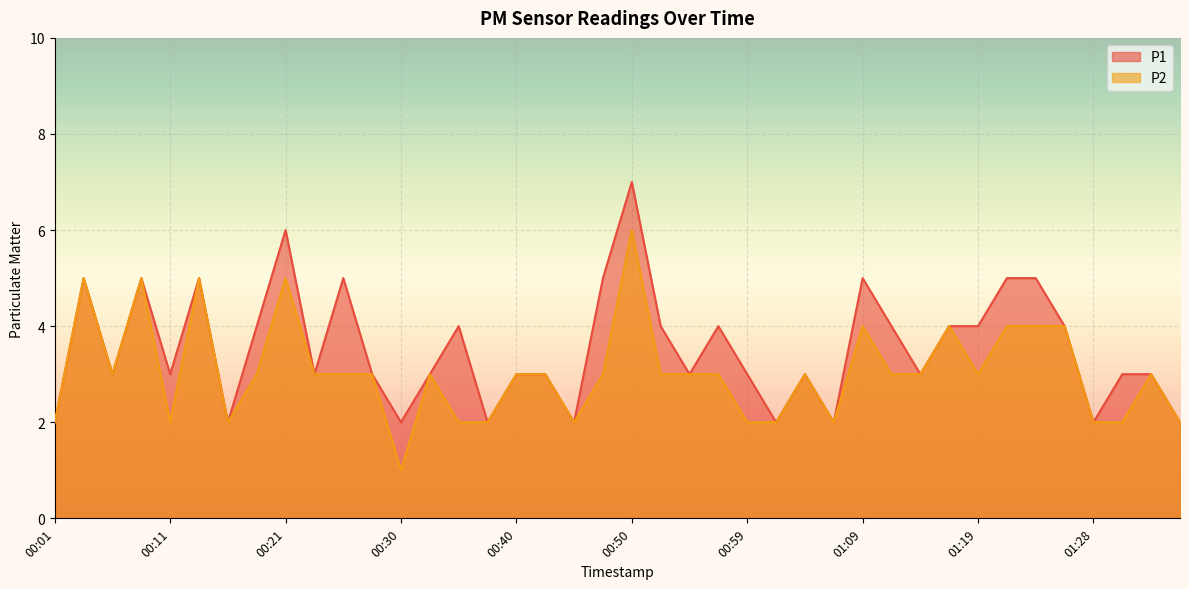

True or false: P2 has more than 0 points higher than both neighbors.

True